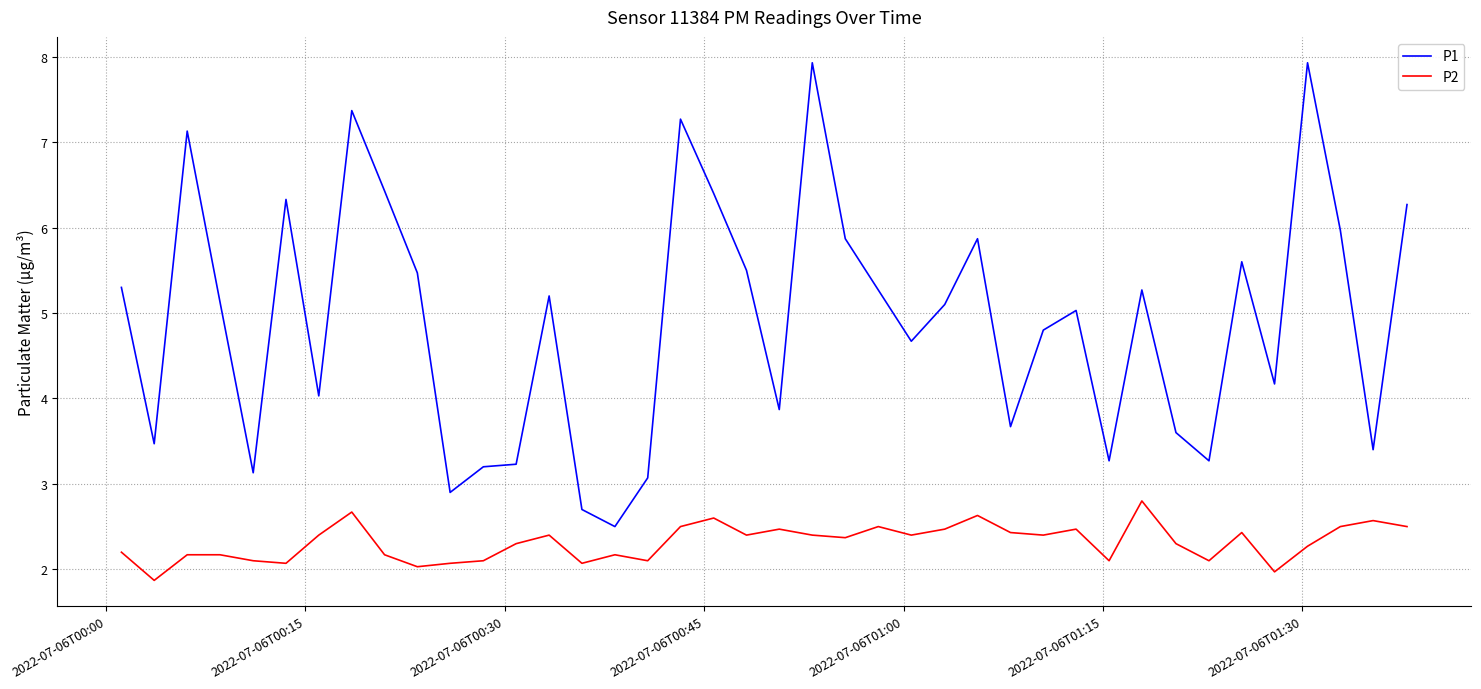

True or false: P2 and P1 cross at least once.

False